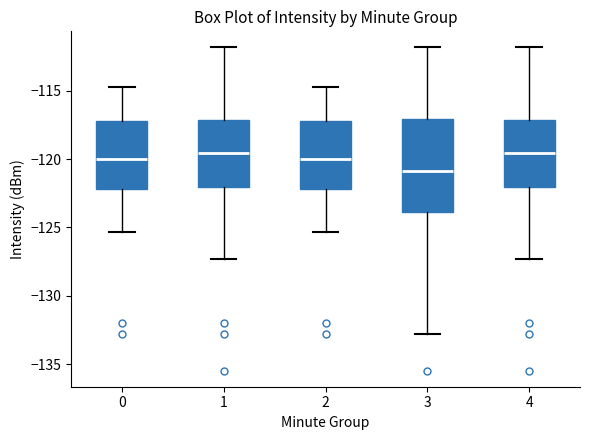

Reading left to right, transcribe this box plot: for each box, give where its median line is, the range the box spans, and where its two whiskers end, as read against the y-axis. The values are not printed on the chart, so give them approximately, as read against the axis.

0: median -120.0, box -122.0 to -117.0, whiskers -125.5 to -114.5
1: median -119.5, box -122.0 to -117.0, whiskers -127.5 to -112.0
2: median -120.0, box -122.0 to -117.0, whiskers -125.5 to -114.5
3: median -121.0, box -124.0 to -117.0, whiskers -133.0 to -112.0
4: median -119.5, box -122.0 to -117.0, whiskers -127.5 to -112.0